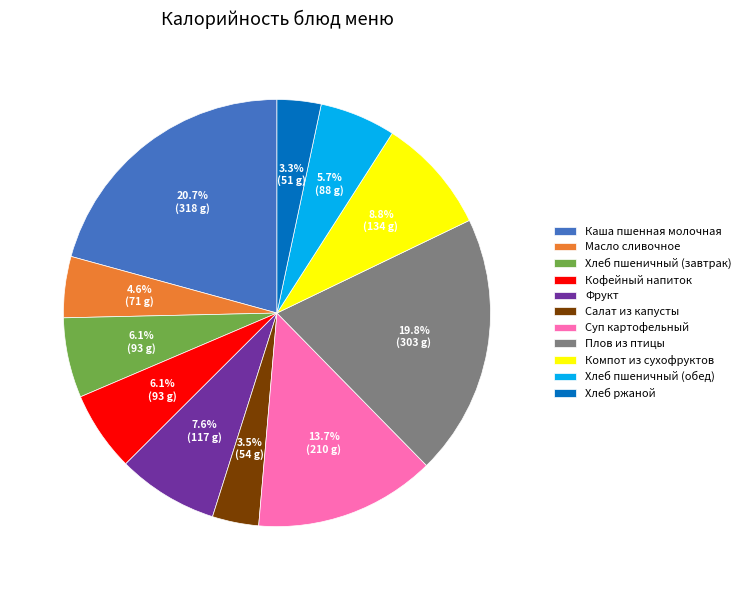

Do Хлеб пшеничный (обед) and Хлеб пшеничный (завтрак) together represent more than half of the pie?

No